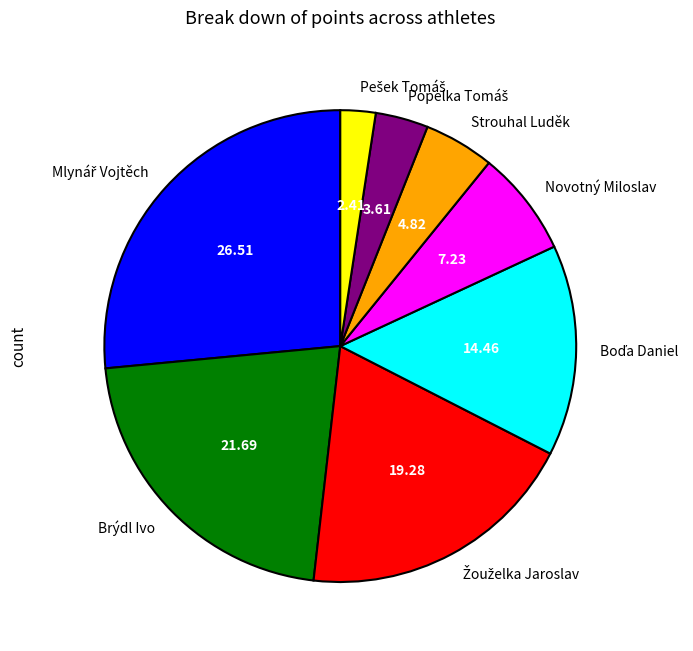

Between Strouhal Luděk and Brýdl Ivo, which is larger?

Brýdl Ivo